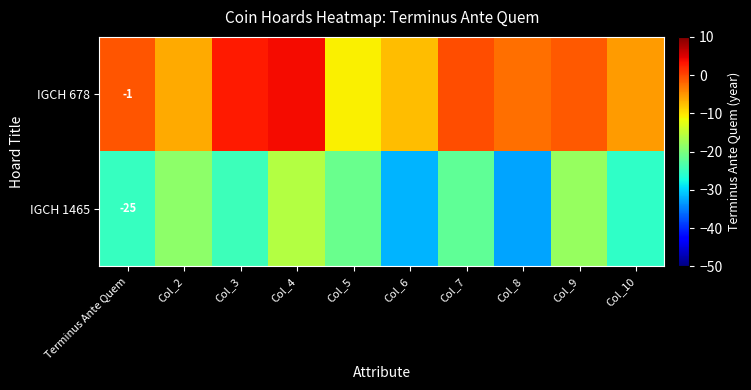

How many data points in IGCH 1465 are less than -22?

6